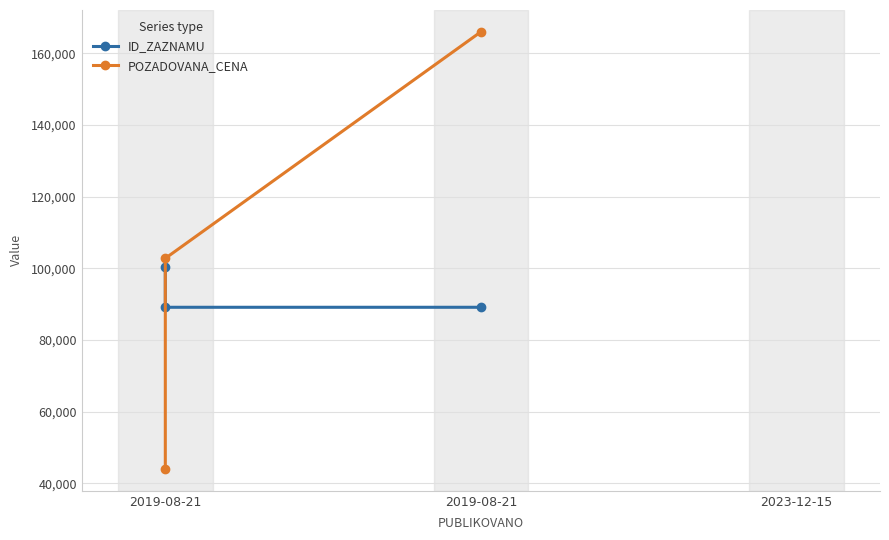

What is the difference between the maximum and minimum values in the POZADOVANA_CENA series?

122000